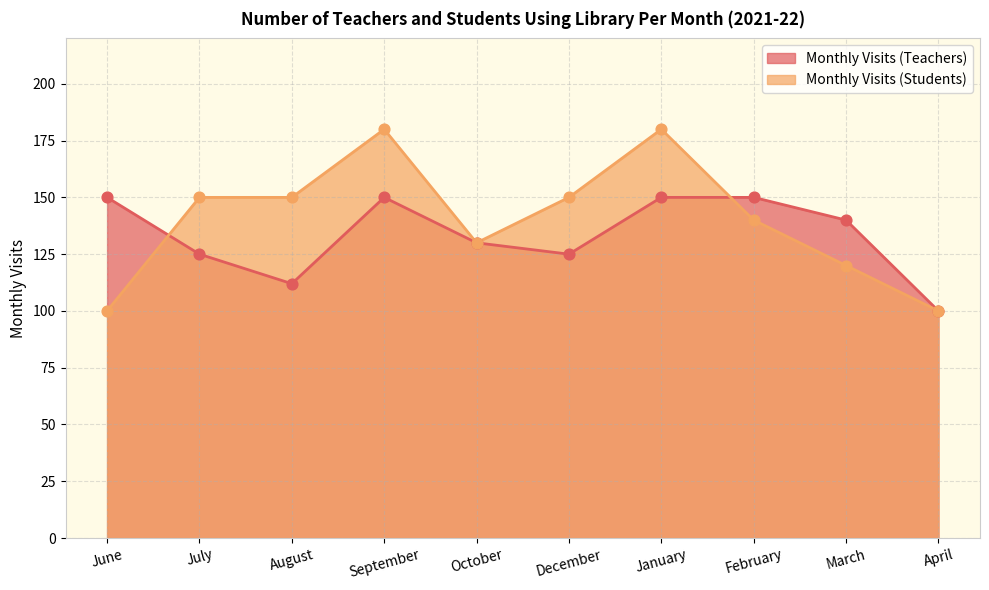

Which series contains the lowest Y value?

Monthly Visits (Teachers)